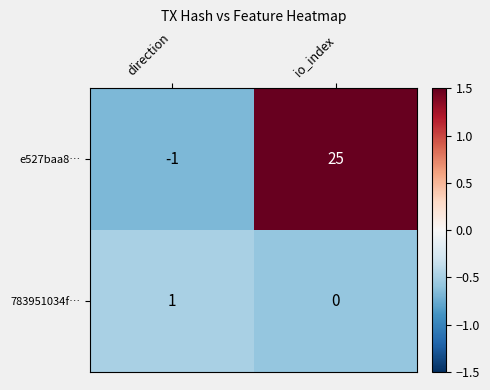

How many series are shown in this chart?

2